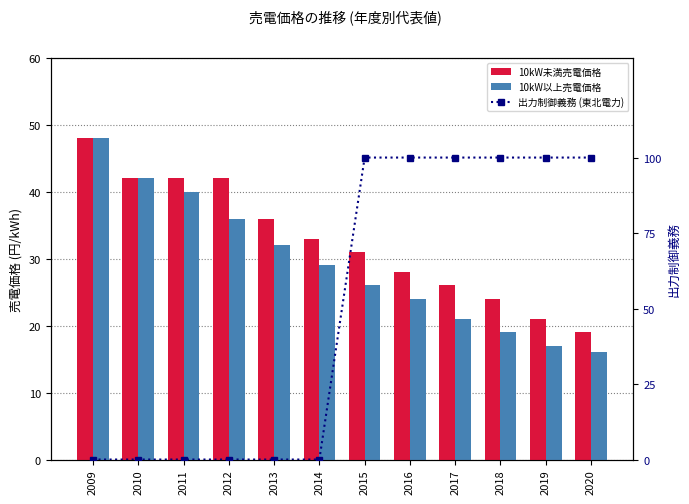

At which category is the sum across all series the highest?

2015